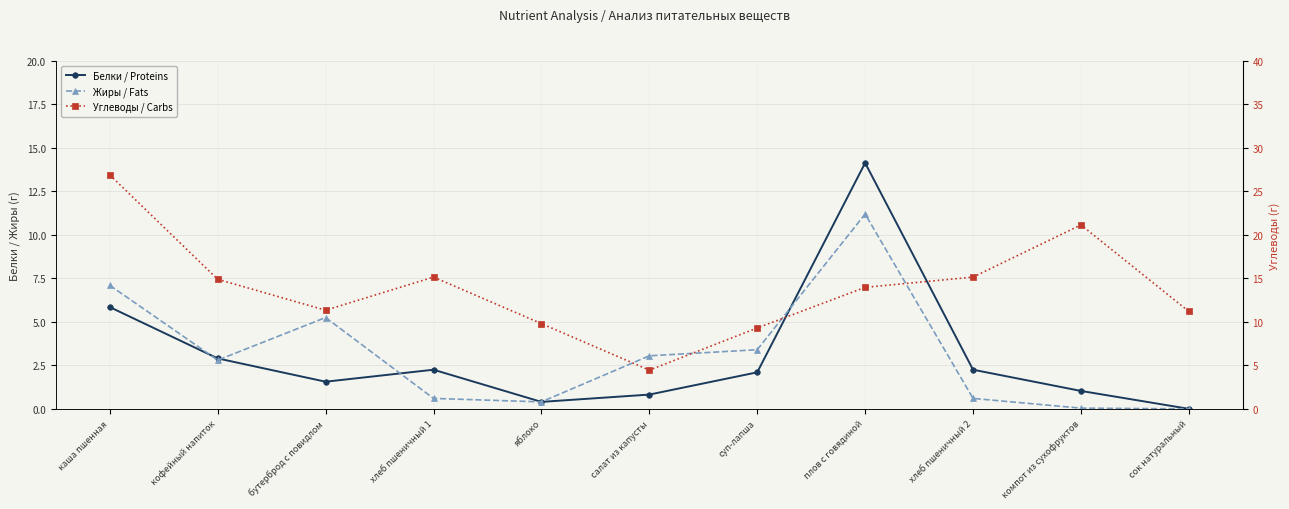

What is the sum of the Белки / Proteins values at каша пшенная and яблоко?

6.2